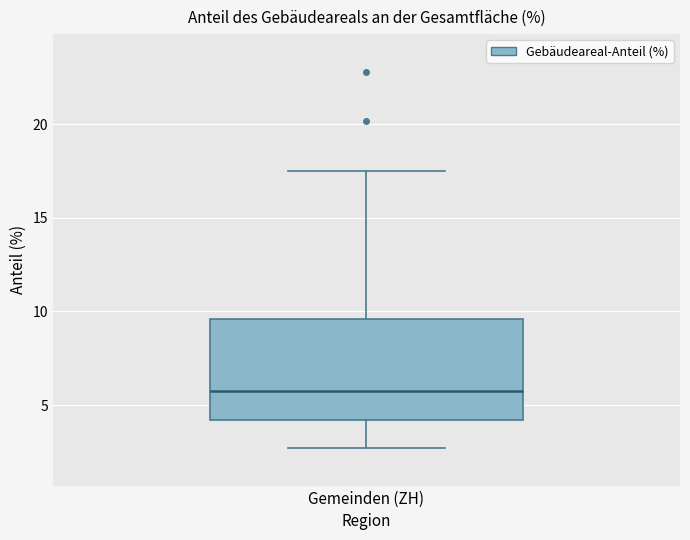

Transcribe this box plot: give where the median line is, the range the box spans, and where the two whiskers end, as read against the y-axis. The values are not printed on the chart, so give them approximately, as read against the axis.

median 5.5, box 4.0 to 9.5, whiskers 2.5 to 17.5